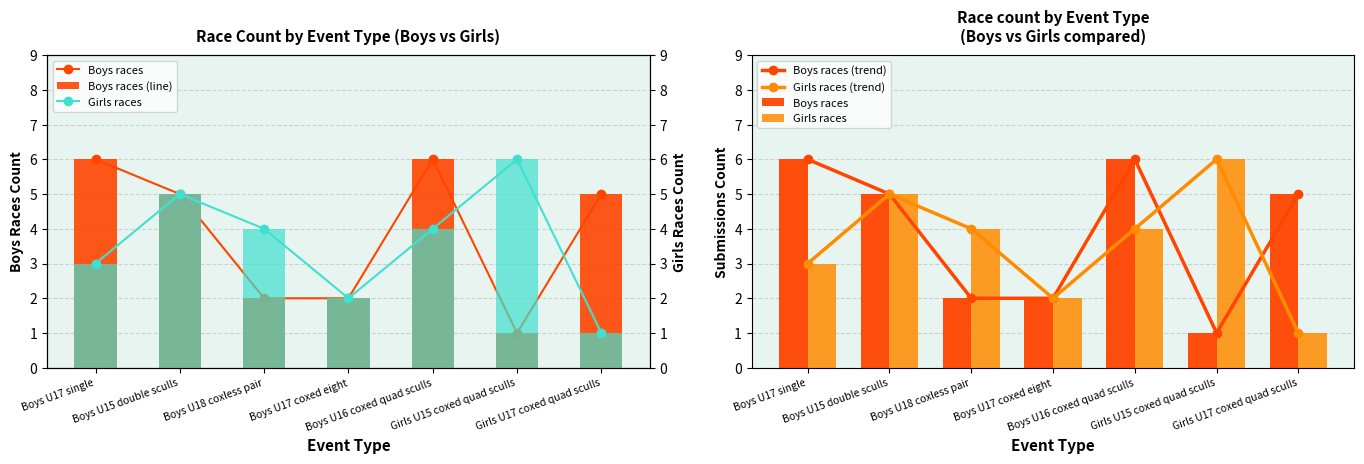

What position from the left is Boys U18 coxless pair?

3